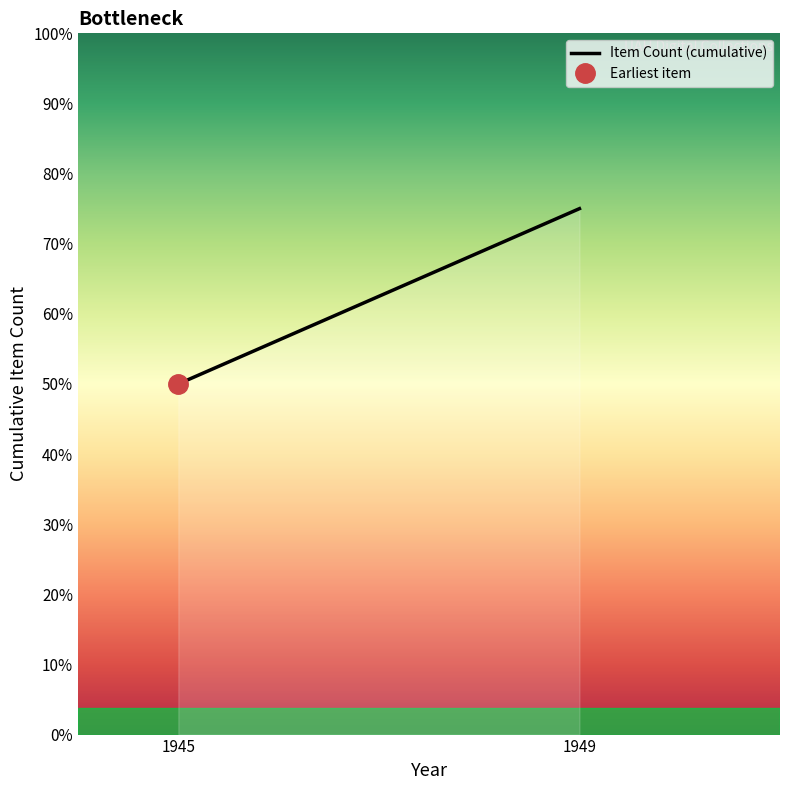

At which category does the chart reach its peak across all series?

1949